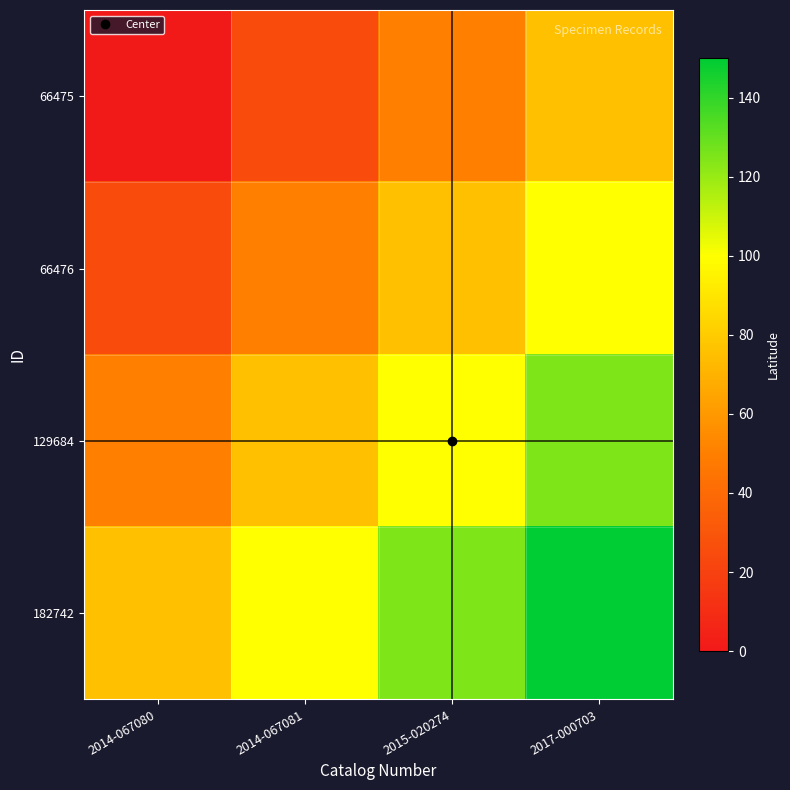

At 2015-020274, list the series in order from largest to smallest.

182742, 129684, 66476, 66475